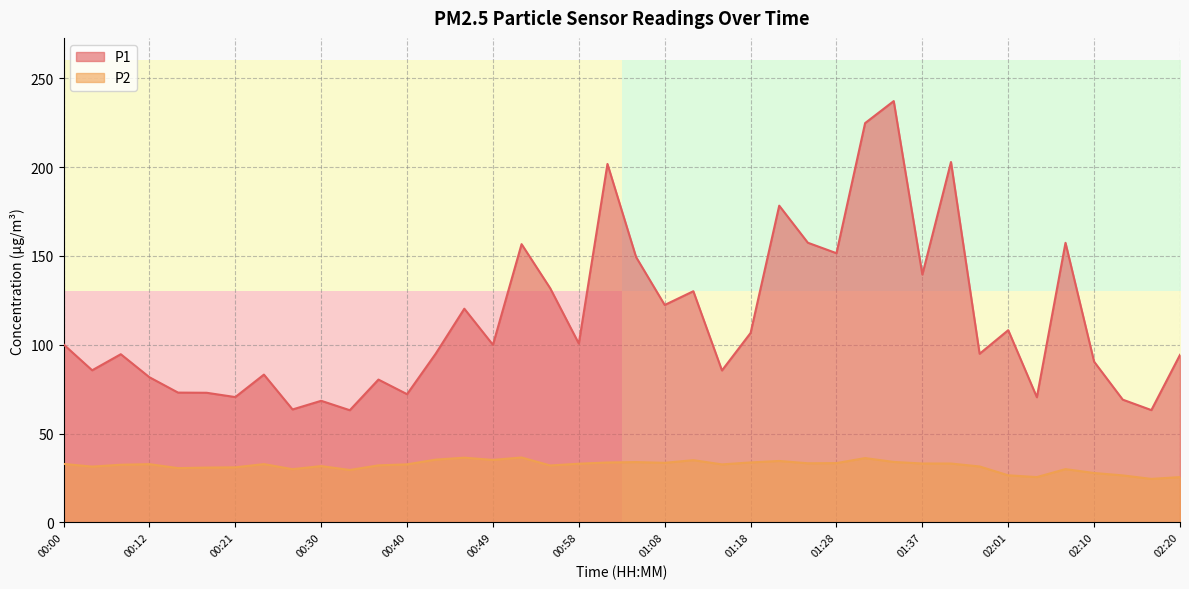

At how many categories does at least one series exceed 108?

16